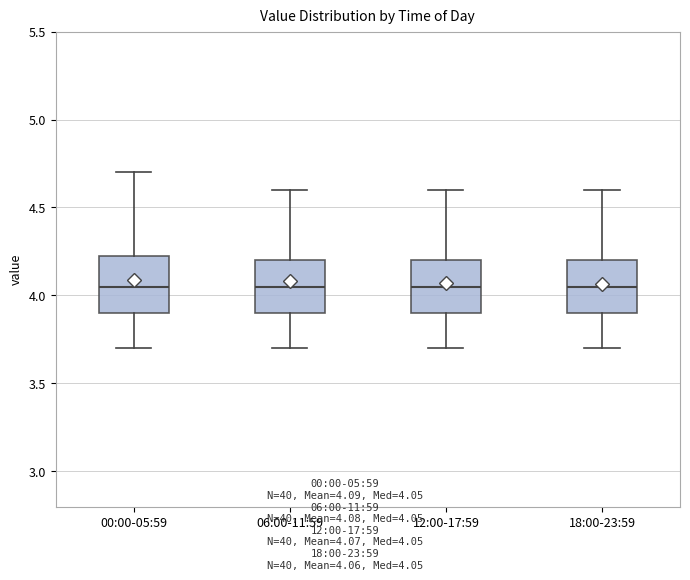

Reading left to right, transcribe this box plot: for each box, give where its median line is, the range the box spans, and where its two whiskers end, as read against the y-axis. The values are not printed on the chart, so give them approximately, as read against the axis.

00:00-05:59: median 4.05, box 3.90 to 4.25, whiskers 3.70 to 4.70
06:00-11:59: median 4.05, box 3.90 to 4.20, whiskers 3.70 to 4.60
12:00-17:59: median 4.05, box 3.90 to 4.20, whiskers 3.70 to 4.60
18:00-23:59: median 4.05, box 3.90 to 4.20, whiskers 3.70 to 4.60